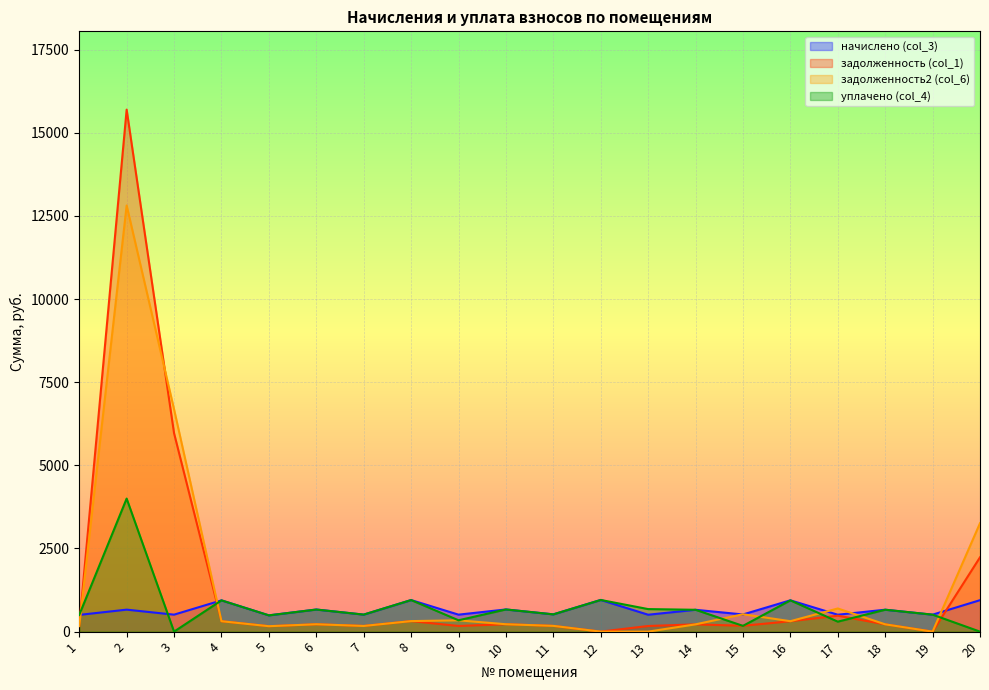

At how many categories does at least one series exceed 4292?

2